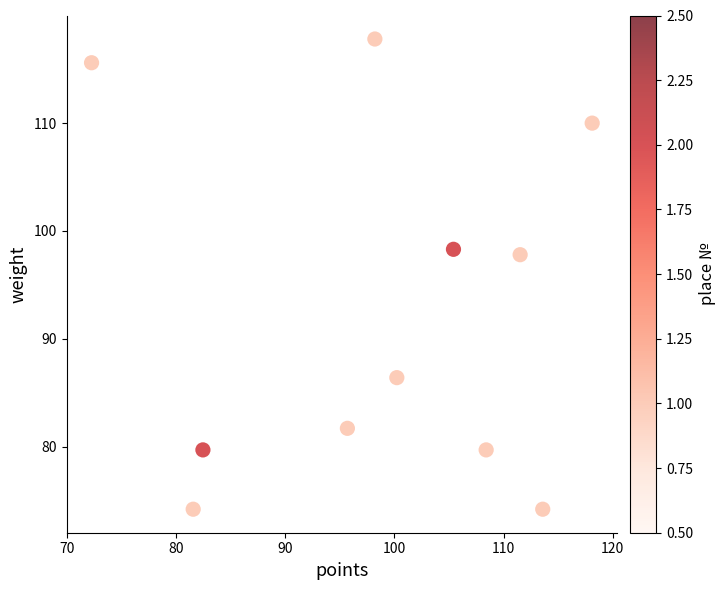

What Y value in the scatter plot is closest to 96?

97.8